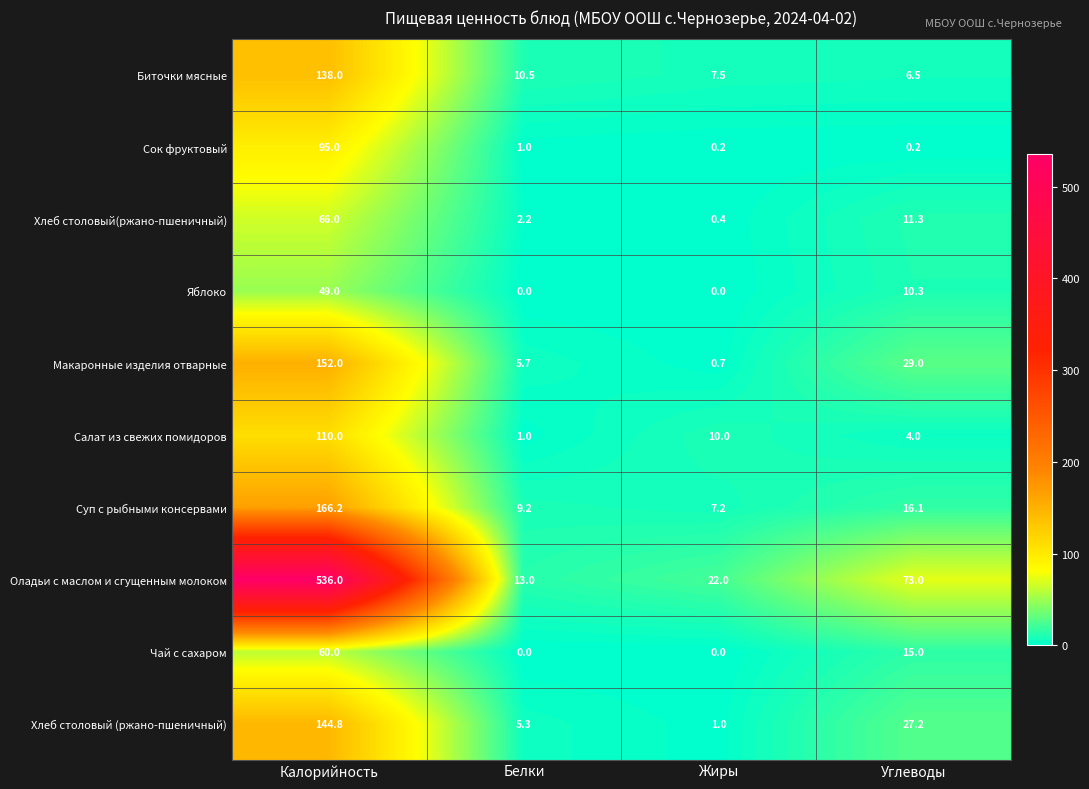

At which label is Макаронные изделия отварные closest to 76?

Углеводы